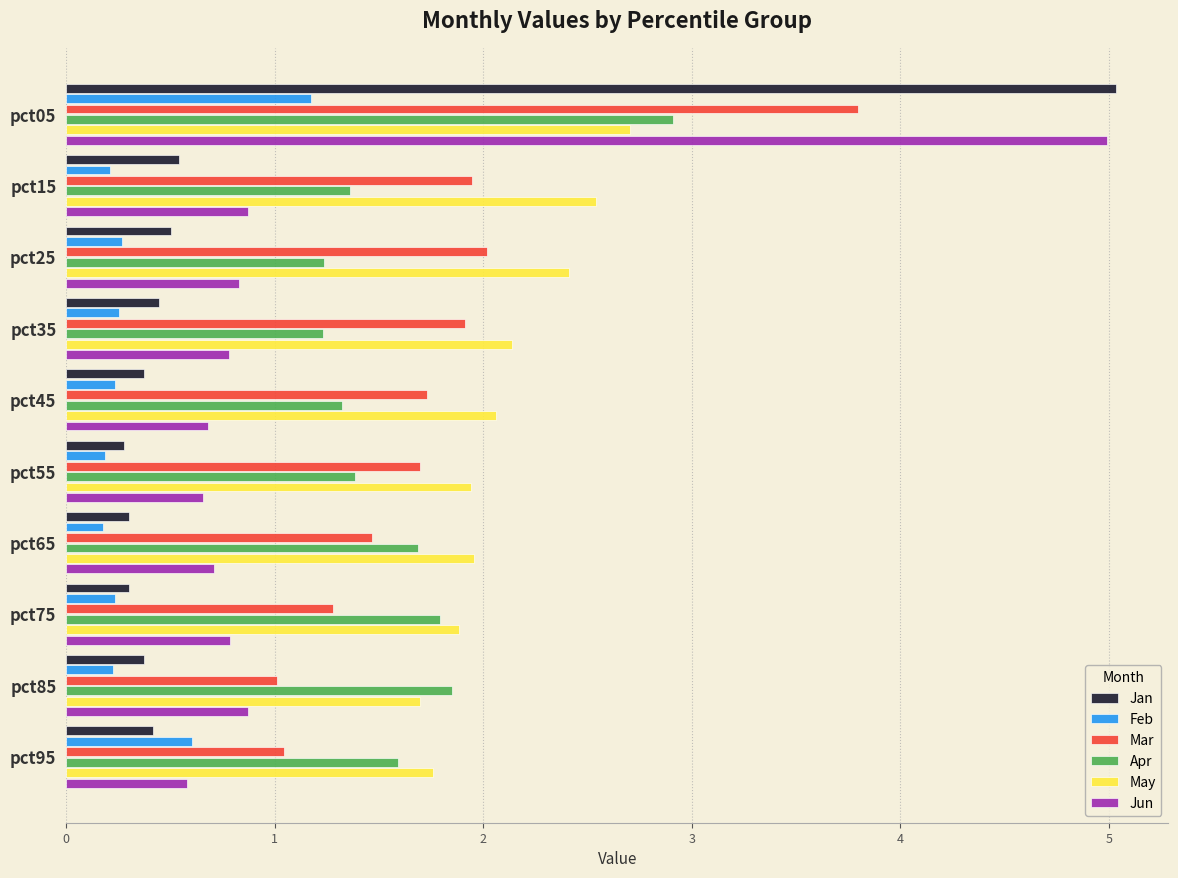

The Mar series shows 0.5 at pct45. True or false?

False